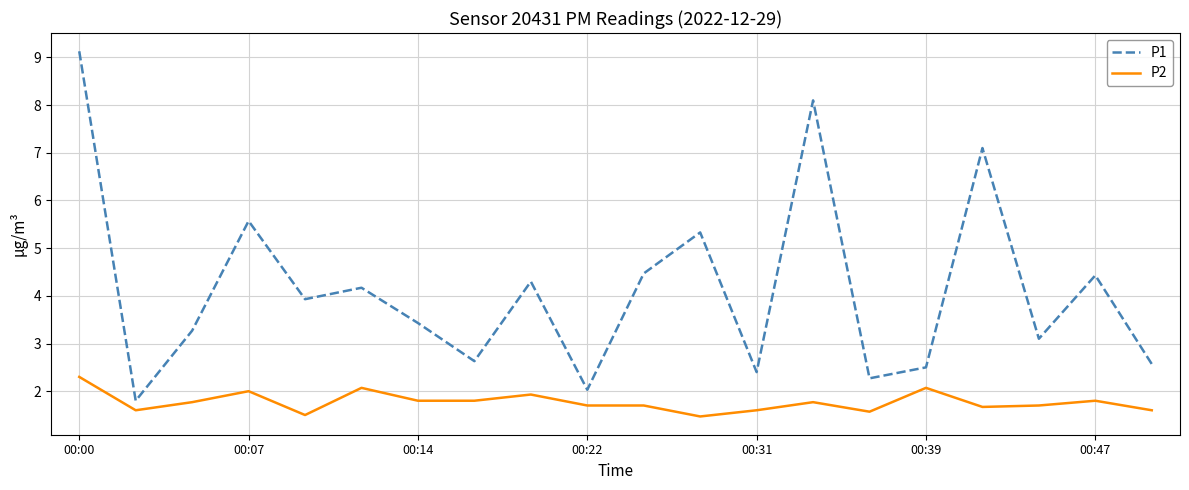

Rank the series by their average value, from lowest to highest.

P2, P1